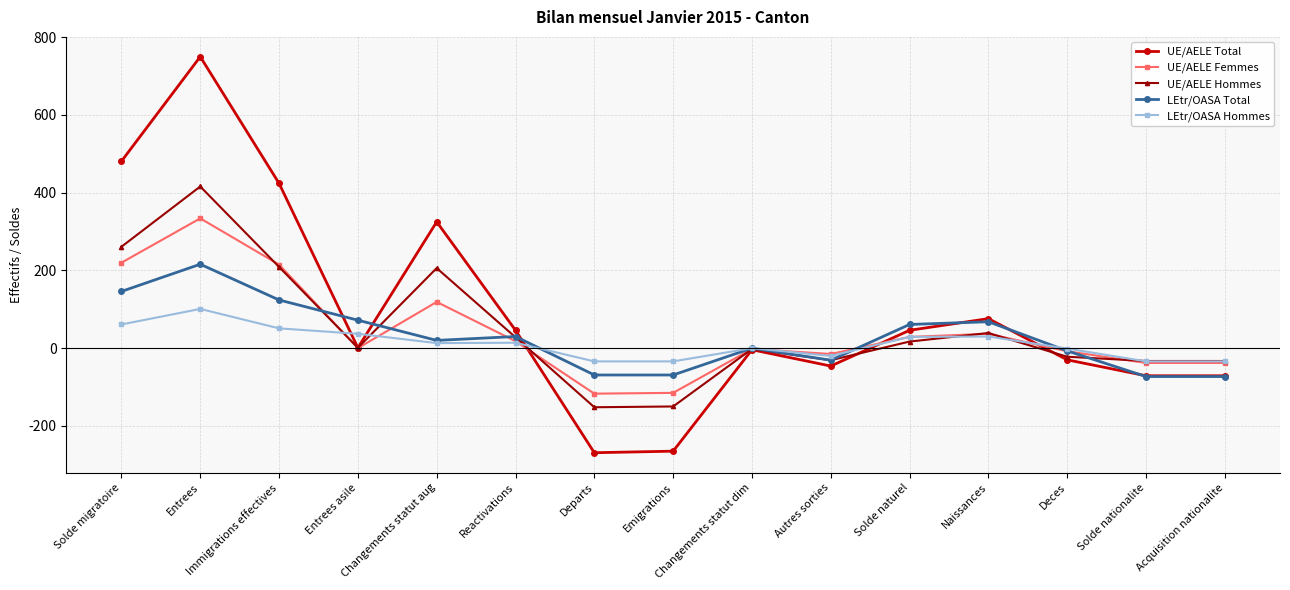

Which label corresponds to the largest value in the chart?

Entrees